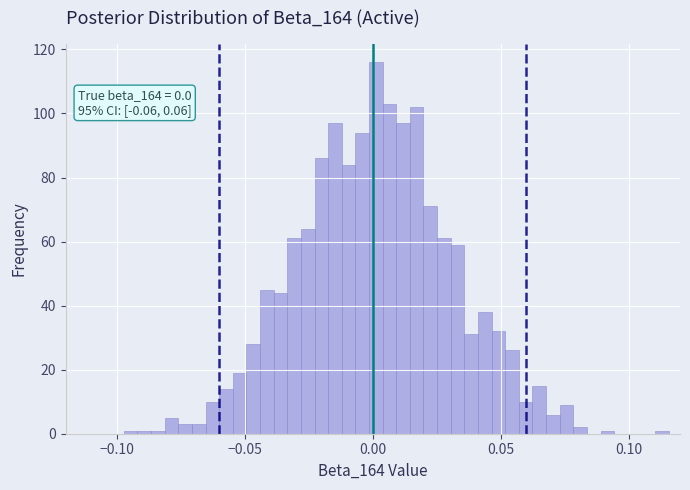

Around what value on the x-axis is the tallest bar? Give the approximate position of its centre, as read against the axis.

0.000